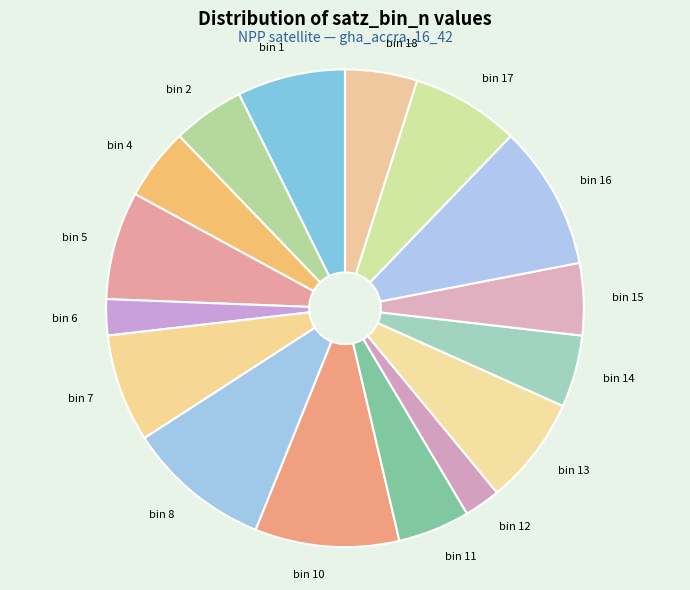

Is there any slice that represents more than half of the pie?

No